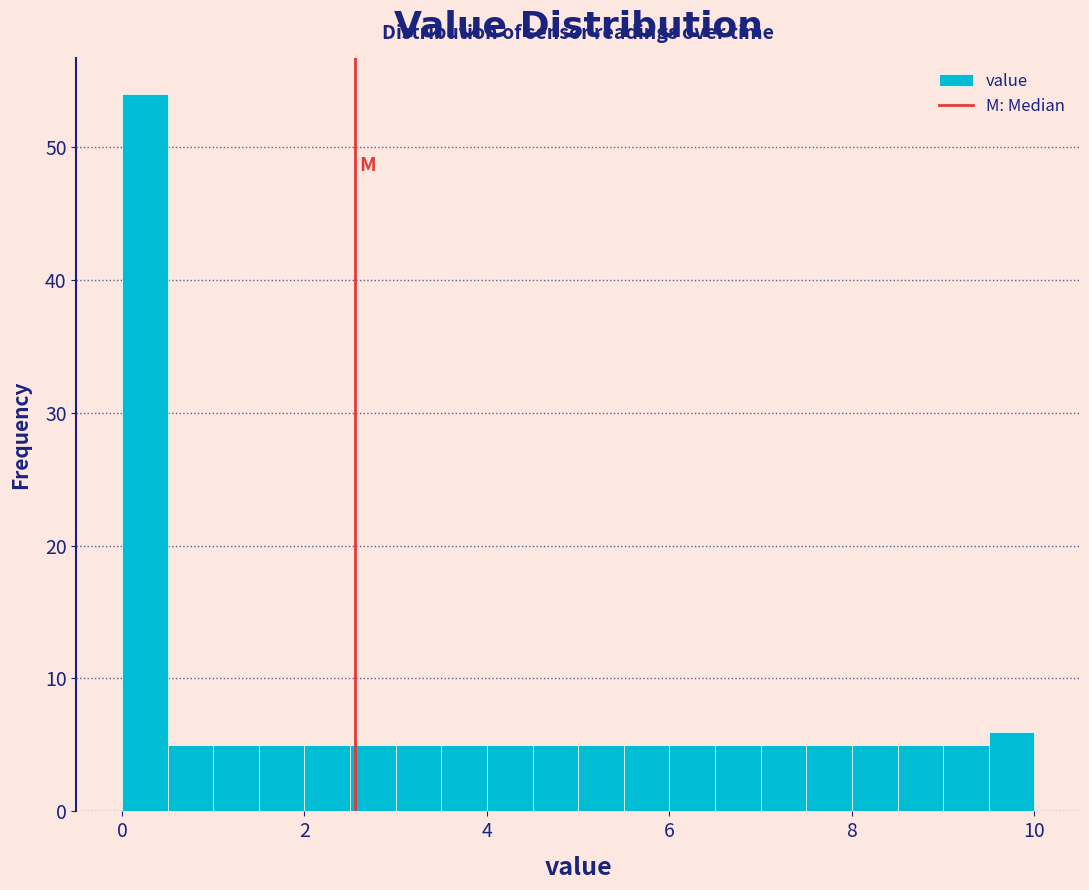

Around what value on the x-axis is the tallest bar? Give the approximate position of its centre, as read against the axis.

0.2